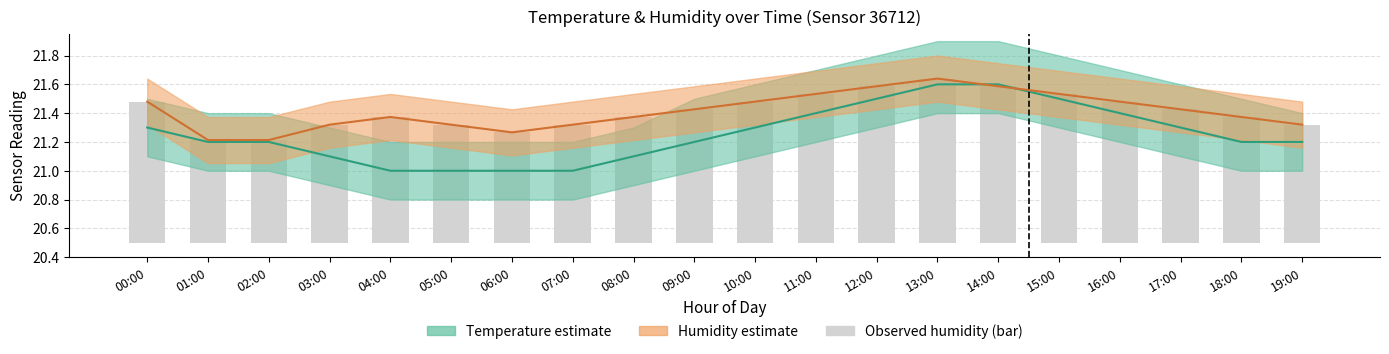

Rank the categories by value from lowest to highest.

01:00, 02:00, 06:00, 03:00, 05:00, 07:00, 19:00, 04:00, 08:00, 18:00, 09:00, 17:00, 00:00, 10:00, 16:00, 11:00, 15:00, 12:00, 14:00, 13:00